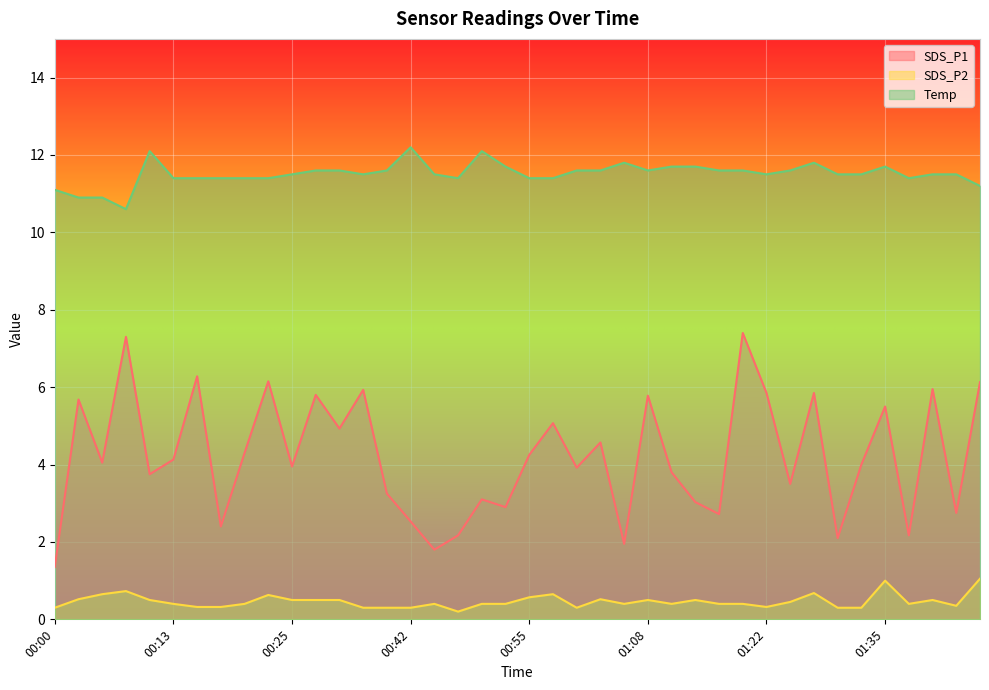

What are all the series names shown in the legend?

SDS_P1, SDS_P2, Temp